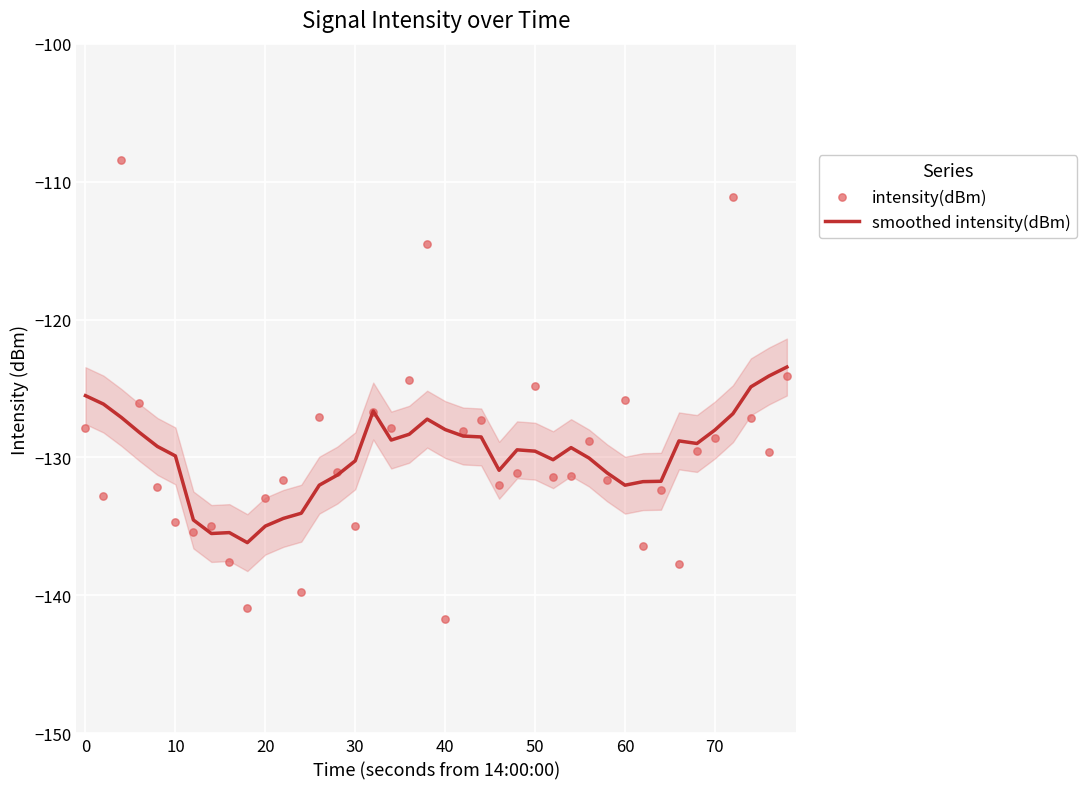

Which series has the largest Y range (max minus min)?

intensity(dBm)